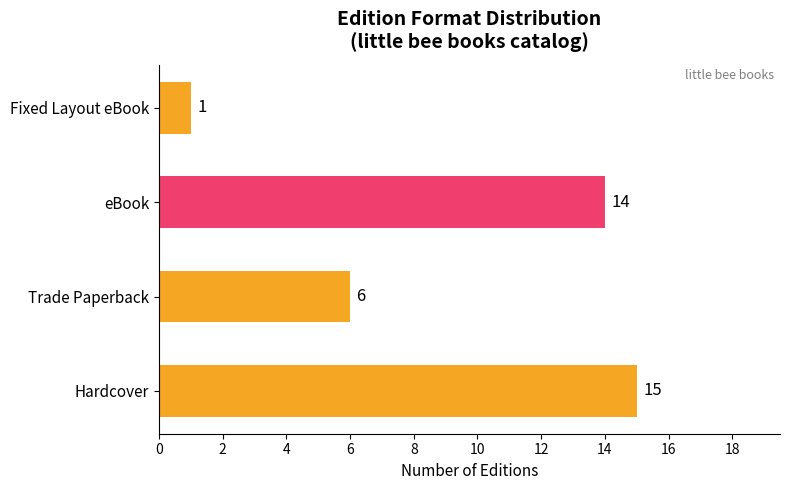

What is the difference between the maximum and minimum values?

14